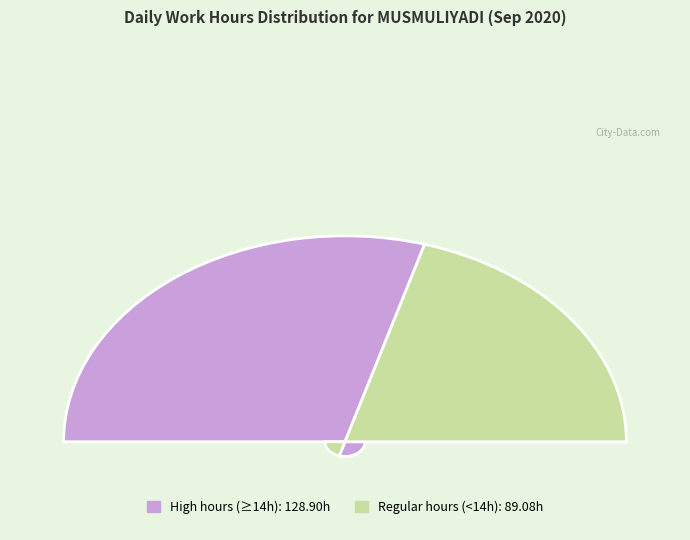

Is it true that Day 14 (Mon) is 20% of the pie?

False